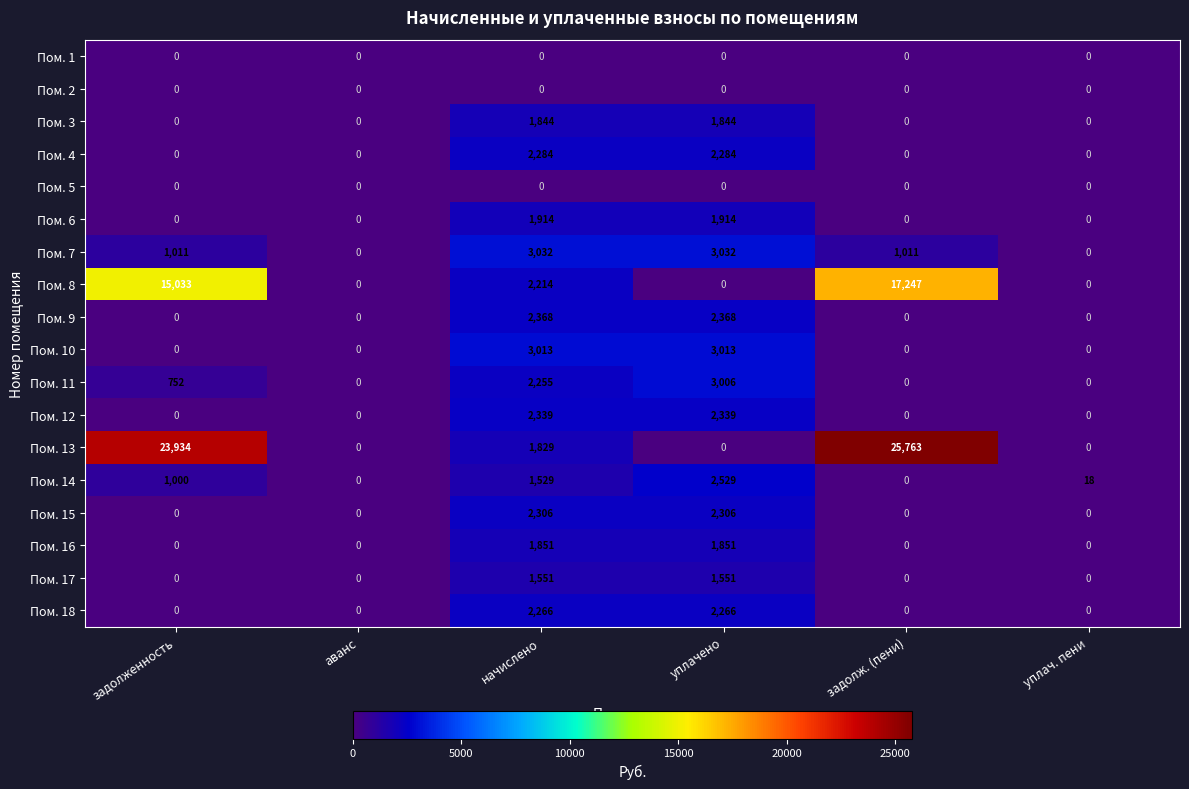

How many series are shown in this chart?

18